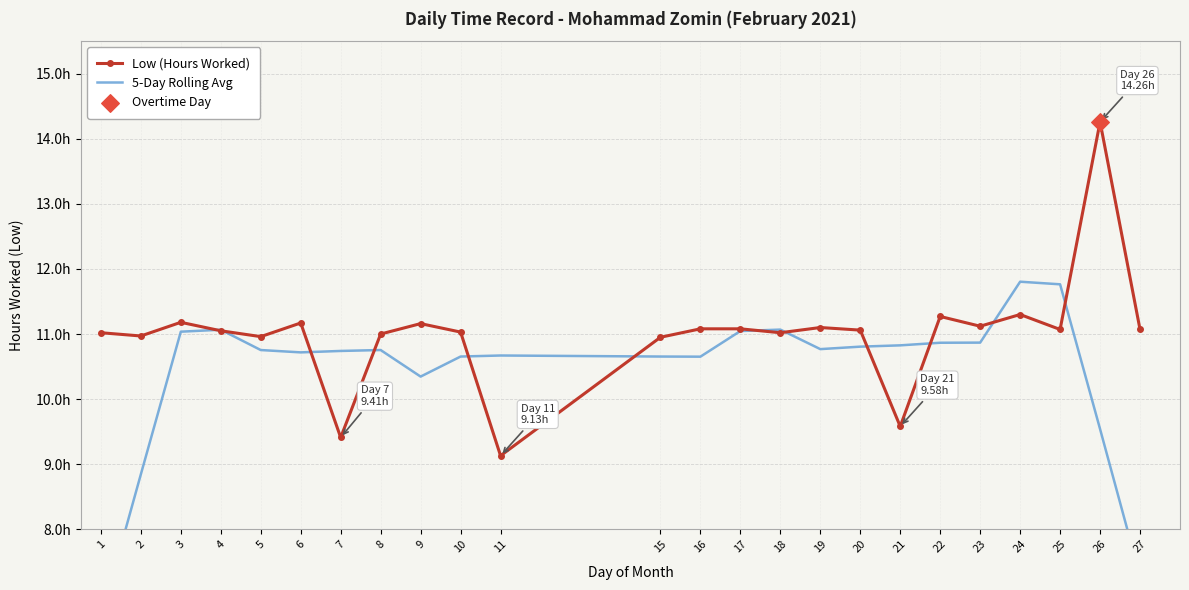

At which category is the sum across all series the highest?

26